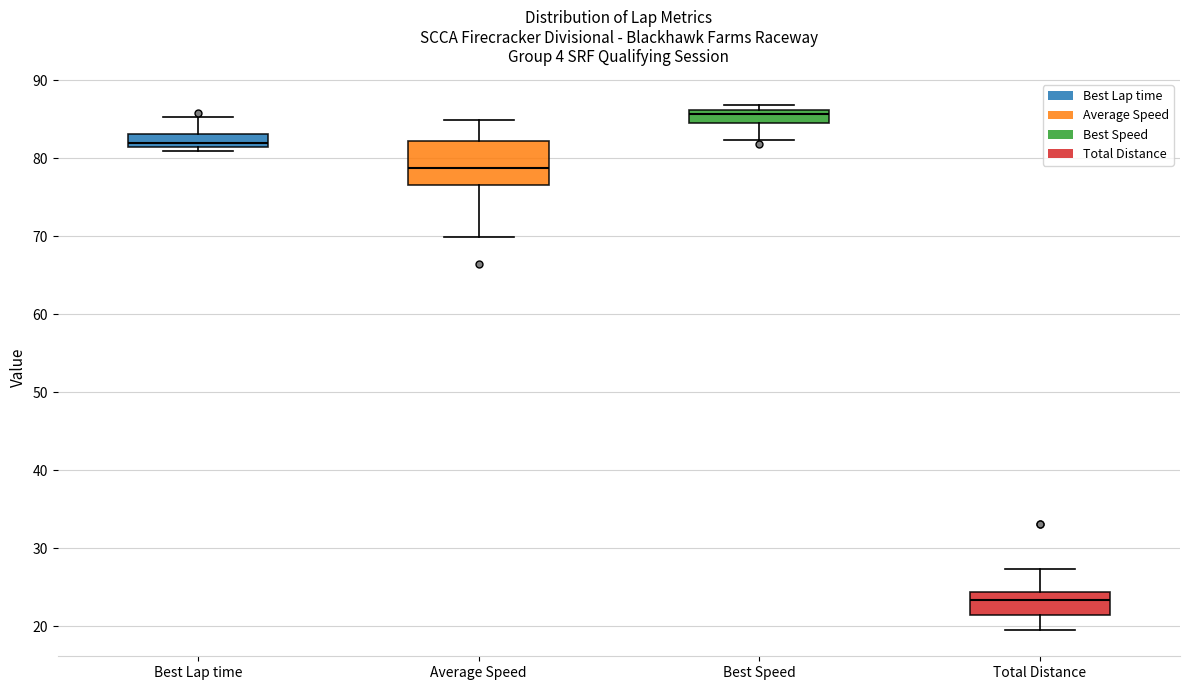

Reading left to right, read every box against the y-axis: the position of its median line, the range the box covers, and the ends of its whiskers. The values are not printed on the chart, so give them approximately, as read against the axis.

Best Lap time: median 82, box 81 to 83, whiskers 81 (just below the box's lower edge) to 85
Average Speed: median 79, box 77 to 82, whiskers 70 to 85
Best Speed: median 86 (just below the box's upper edge), box 84 to 86, whiskers 82 to 87
Total Distance: median 23, box 21 to 24, whiskers 20 to 27